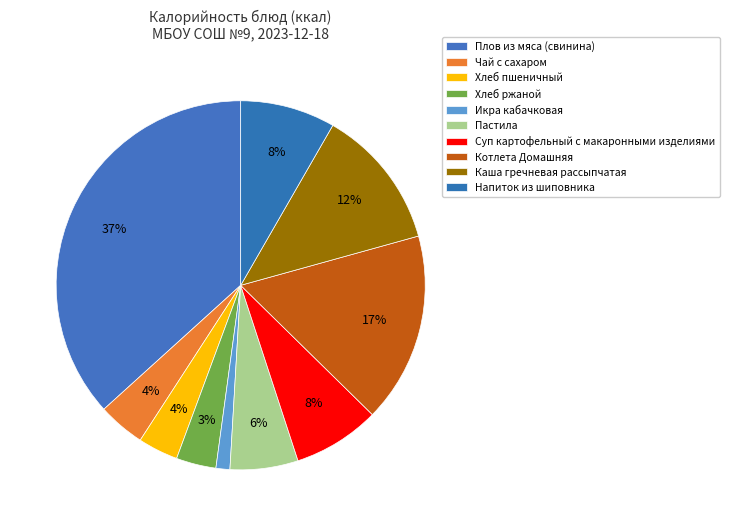

Rank the categories by value from highest to lowest.

Плов из мяса (свинина), Котлета Домашняя, Каша гречневая рассыпчатая, Напиток из шиповника, Суп картофельный с макаронными изделиями, Пастила, Чай с сахаром, Хлеб пшеничный, Хлеб ржаной, Икра кабачковая